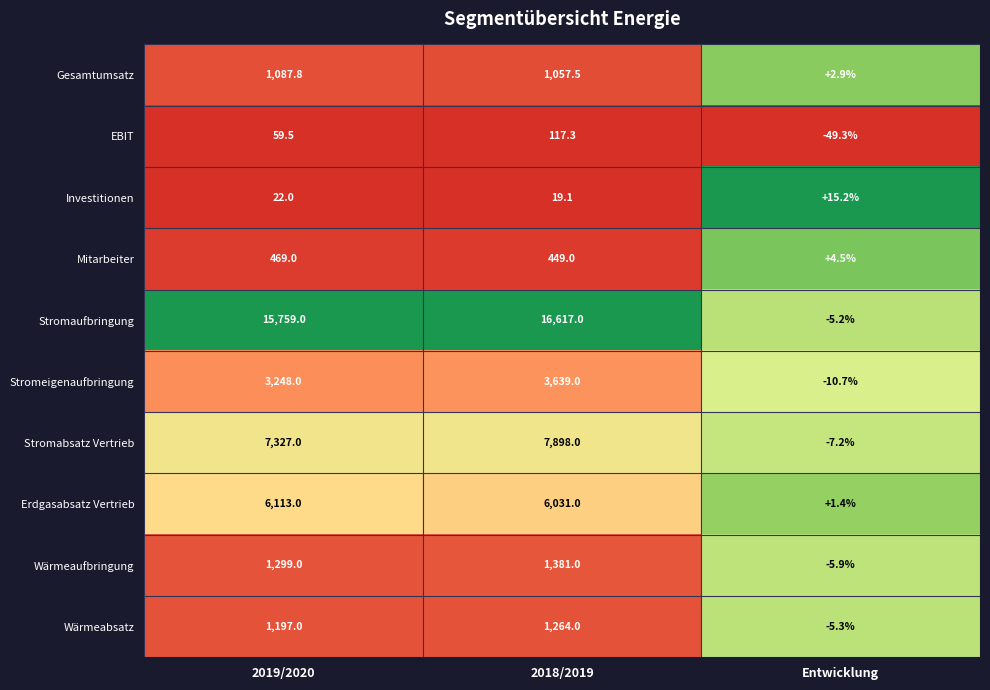

Reading right to left, list all the values displayed in this chart.

Gesamtumsatz: Entwicklung=2.9	2018/2019=1057.5	2019/2020=1087.8
EBIT: Entwicklung=-49.3	2018/2019=117.3	2019/2020=59.5
Investitionen: Entwicklung=15.2	2018/2019=19.1	2019/2020=22.0
Mitarbeiter: Entwicklung=4.5	2018/2019=449.0	2019/2020=469.0
Stromaufbringung: Entwicklung=-5.2	2018/2019=16617.0	2019/2020=15759.0
Stromeigenaufbringung: Entwicklung=-10.7	2018/2019=3639.0	2019/2020=3248.0
Stromabsatz Vertrieb: Entwicklung=-7.2	2018/2019=7898.0	2019/2020=7327.0
Erdgasabsatz Vertrieb: Entwicklung=1.4	2018/2019=6031.0	2019/2020=6113.0
Wärmeaufbringung: Entwicklung=-5.9	2018/2019=1381.0	2019/2020=1299.0
Wärmeabsatz: Entwicklung=-5.3	2018/2019=1264.0	2019/2020=1197.0